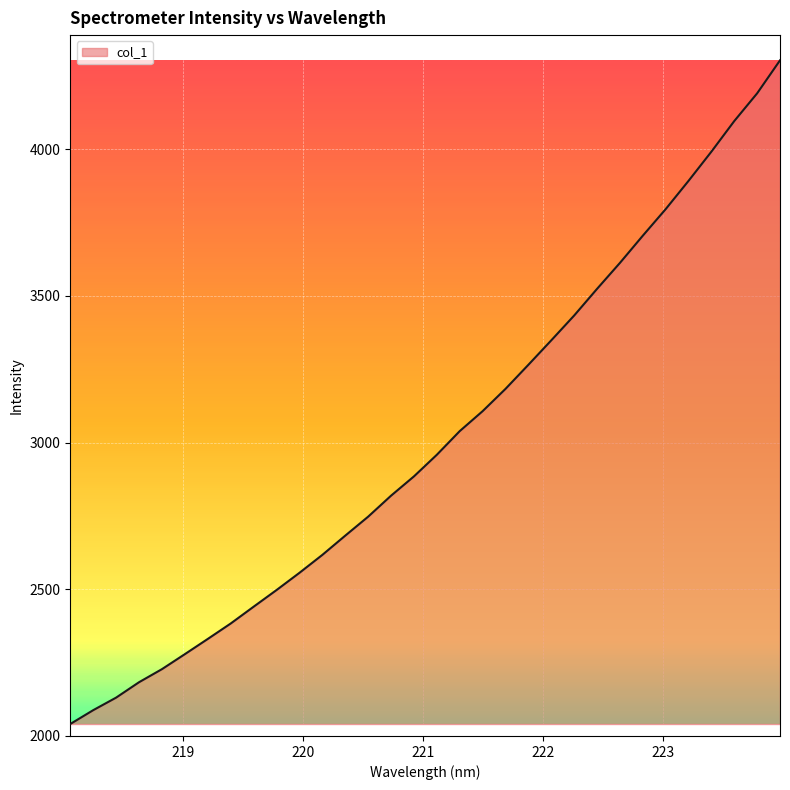

What is the smallest value displayed?

2040.6